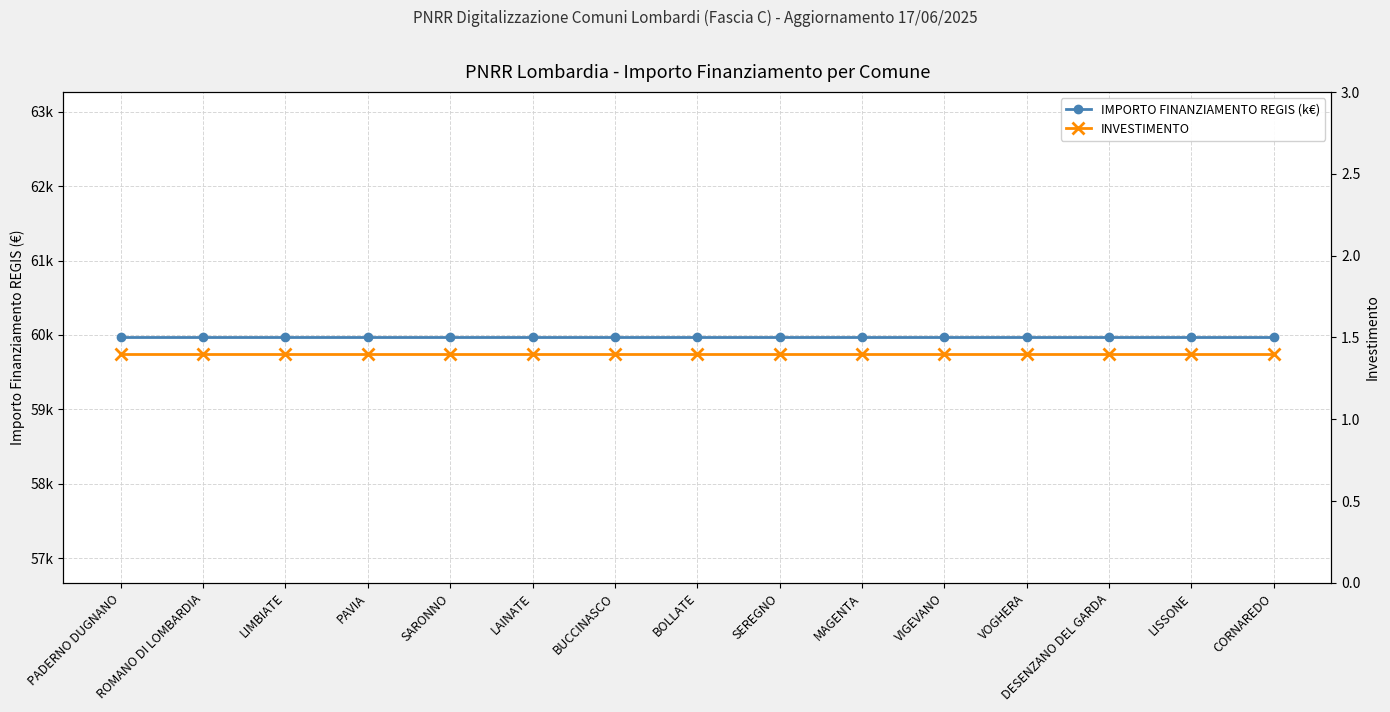

What is the difference between the highest and lowest values at LIMBIATE?

58.6